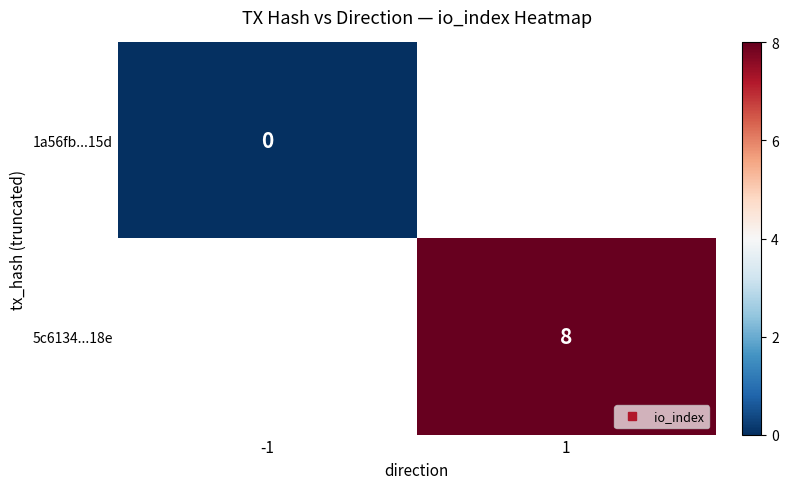

At which label is 1a56fb...15d closest to 0?

-1